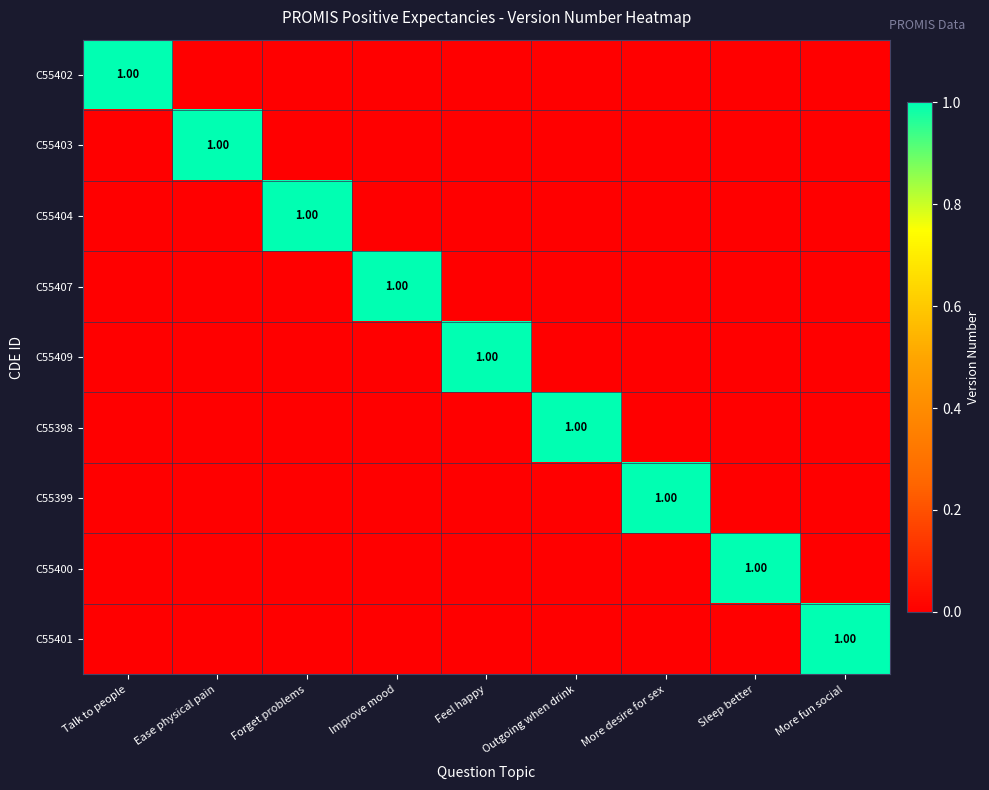

At which label does C55399 reach its minimum?

Talk to people